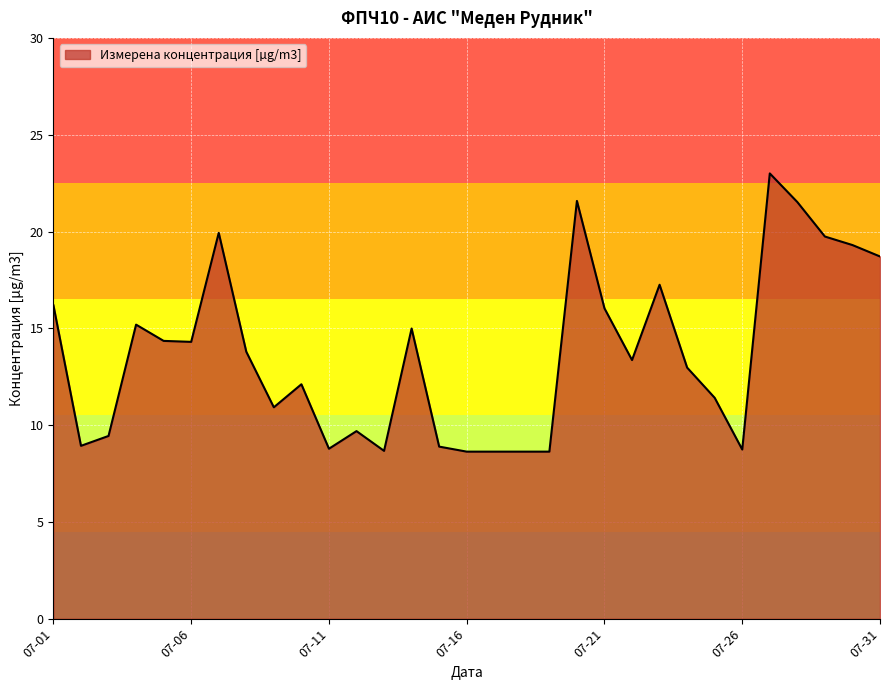

What is the greatest value displayed?

23.0